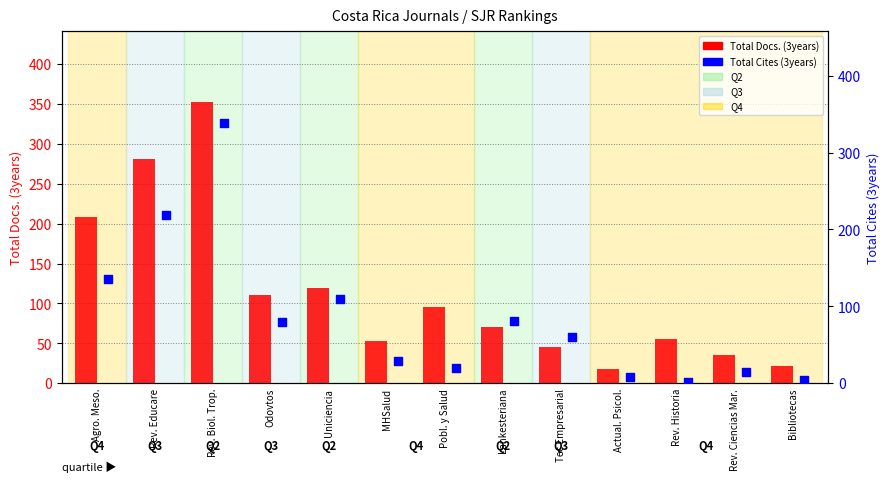

At how many categories does at least one series exceed 259?

2